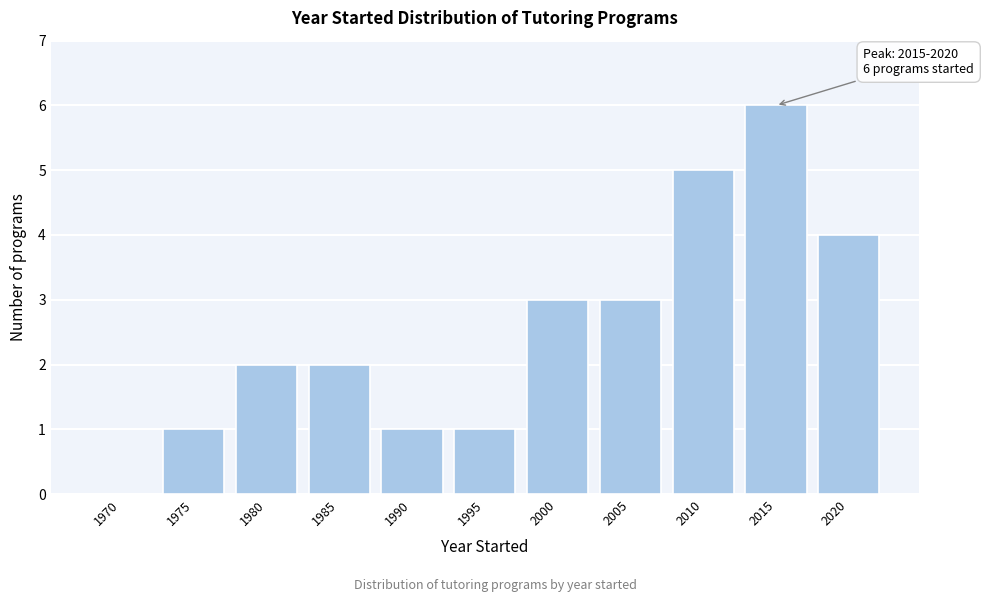

Reading right to left, list all the values displayed in this chart.

2020=4	2015=6	2010=5	2005=3	2000=3	1995=1	1990=1	1985=2	1980=2	1975=1	1970=0